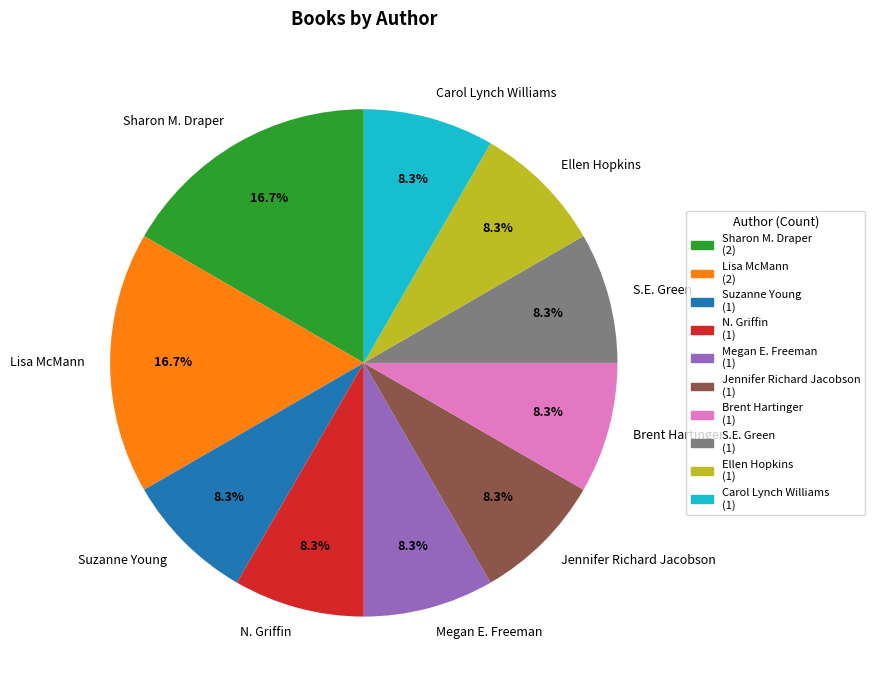

Does Carol Lynch Williams represent more than half of the total?

No